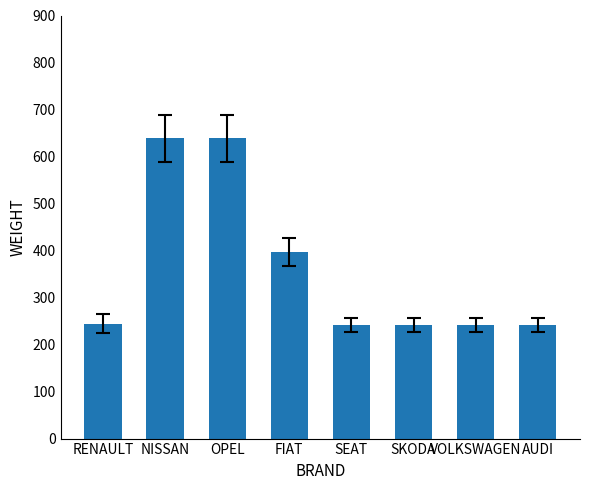

True or false: the data shows 639 at OPEL.

True